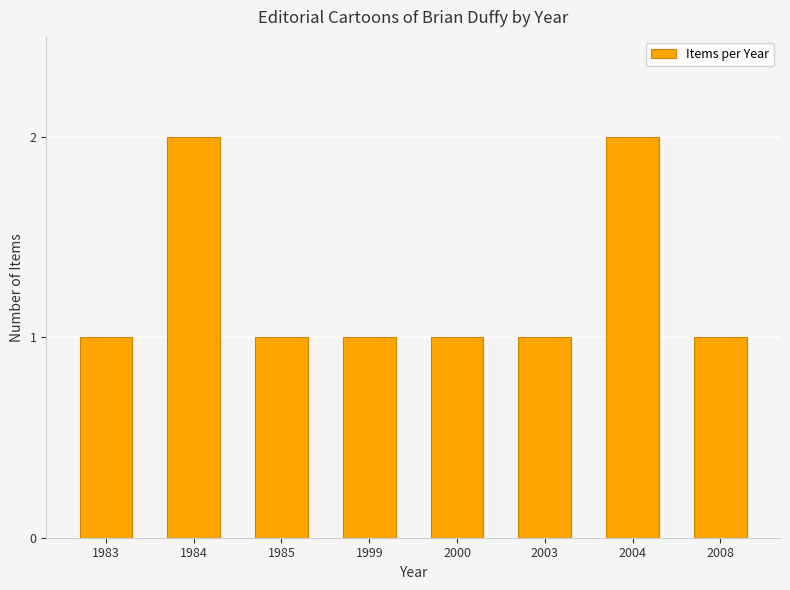

What is the greatest value displayed?

2